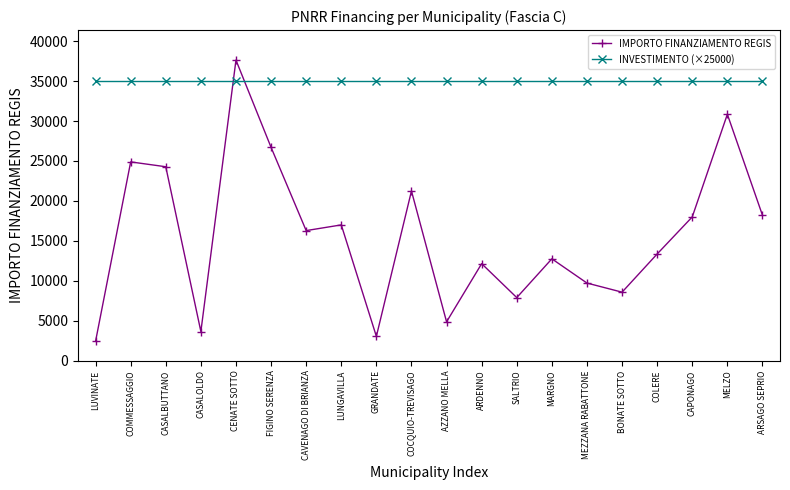

At FIGINO SERENZA, list the series in order from smallest to largest.

IMPORTO FINANZIAMENTO REGIS, INVESTIMENTO (×25000)